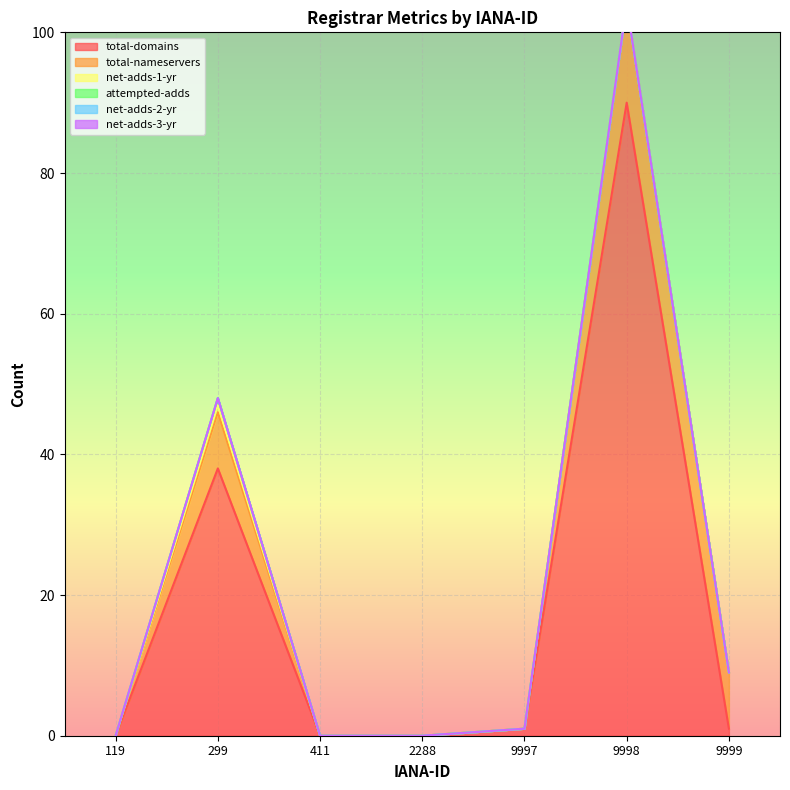

At which label is attempted-adds closest to 0?

119